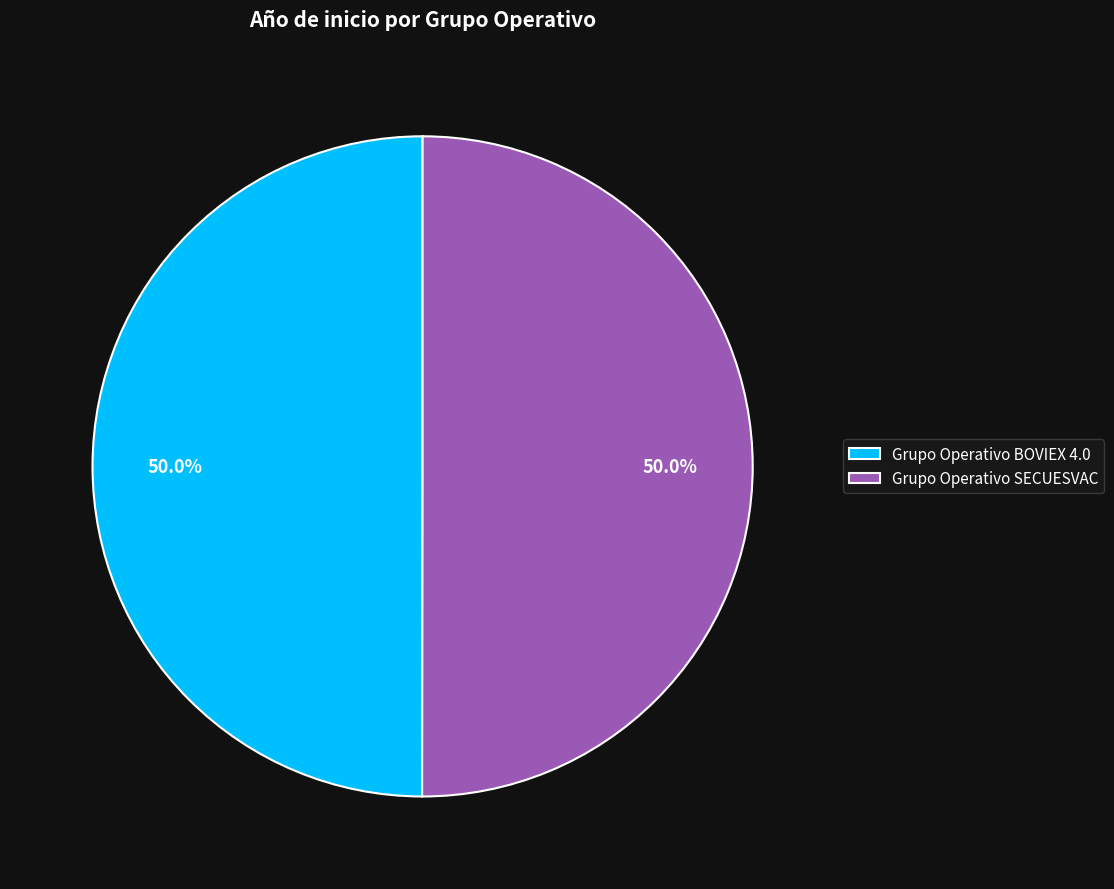

What is the ratio of the value at Grupo Operativo SECUESVAC to the value at Grupo Operativo BOVIEX 4.0?

1.0